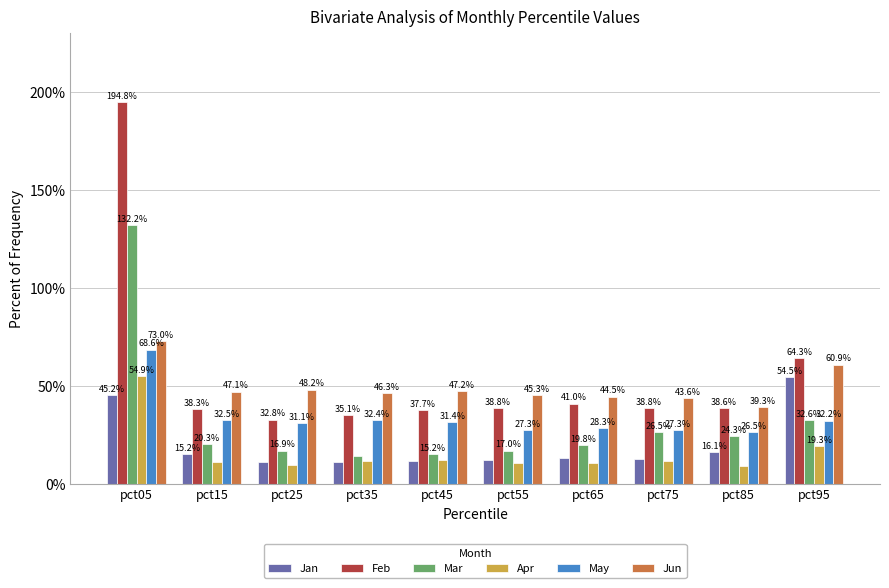

Does the chart contain any negative values?

No